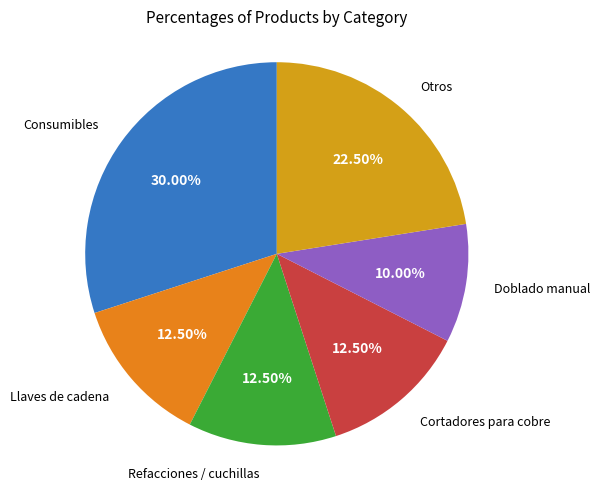

How many slices are in this pie chart?

6